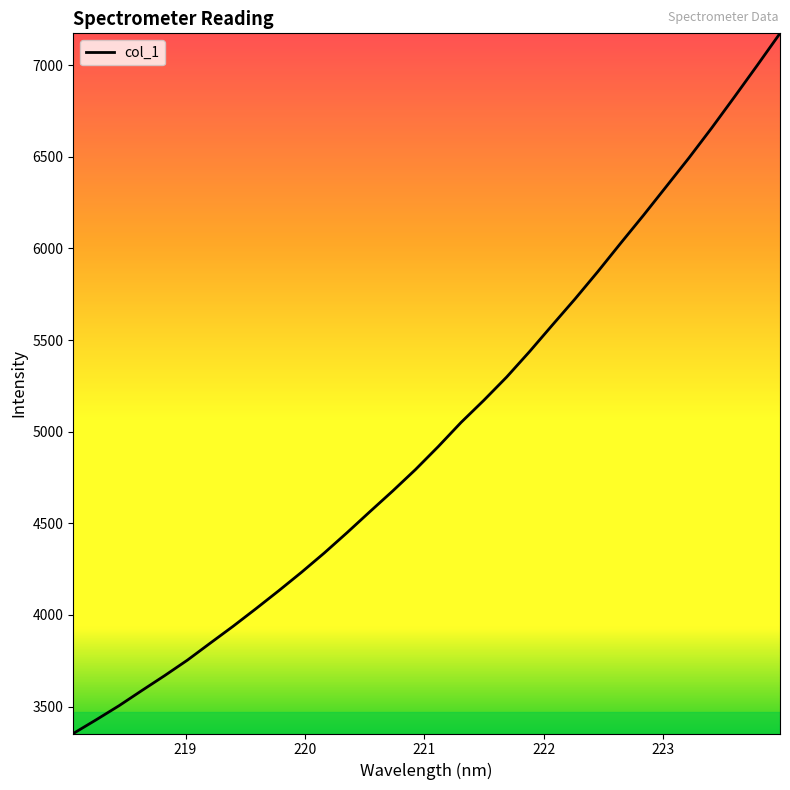

How many lines are shown in the chart?

1